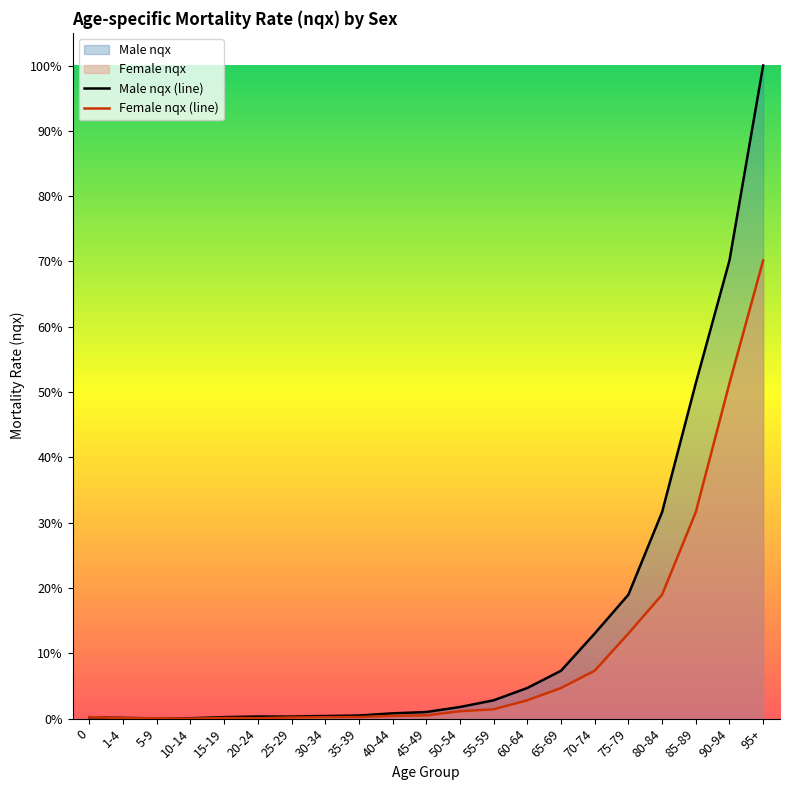

What is the sum of all Male nqx (line) values?

3.1